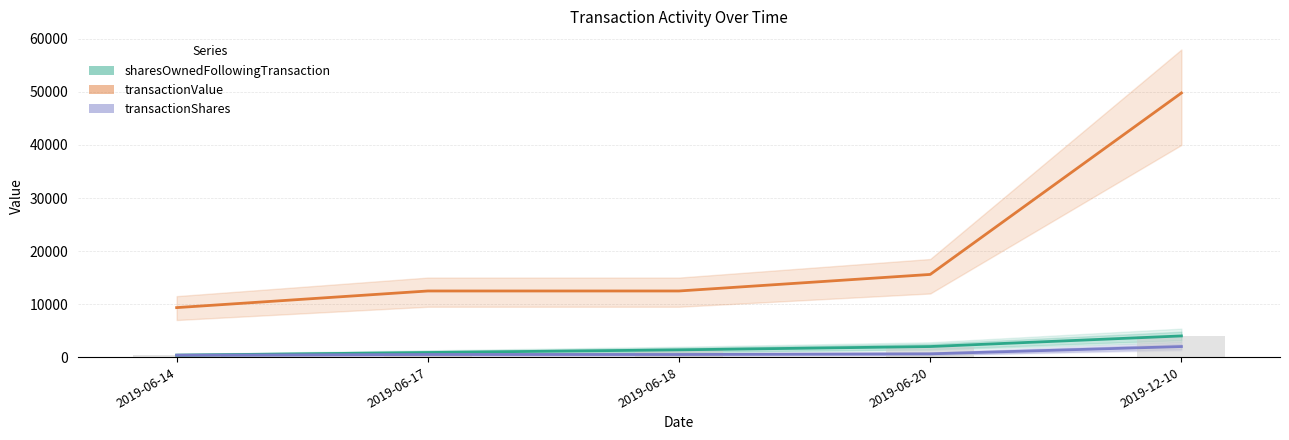

Are the bars grouped side by side (vs. stacked)?

Yes